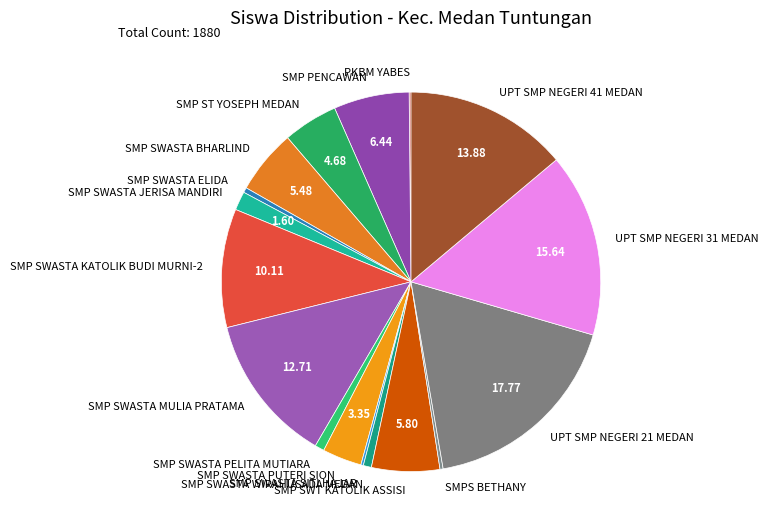

Between UPT SMP NEGERI 21 MEDAN and SMP SWASTA BHARLIND, which is larger?

UPT SMP NEGERI 21 MEDAN